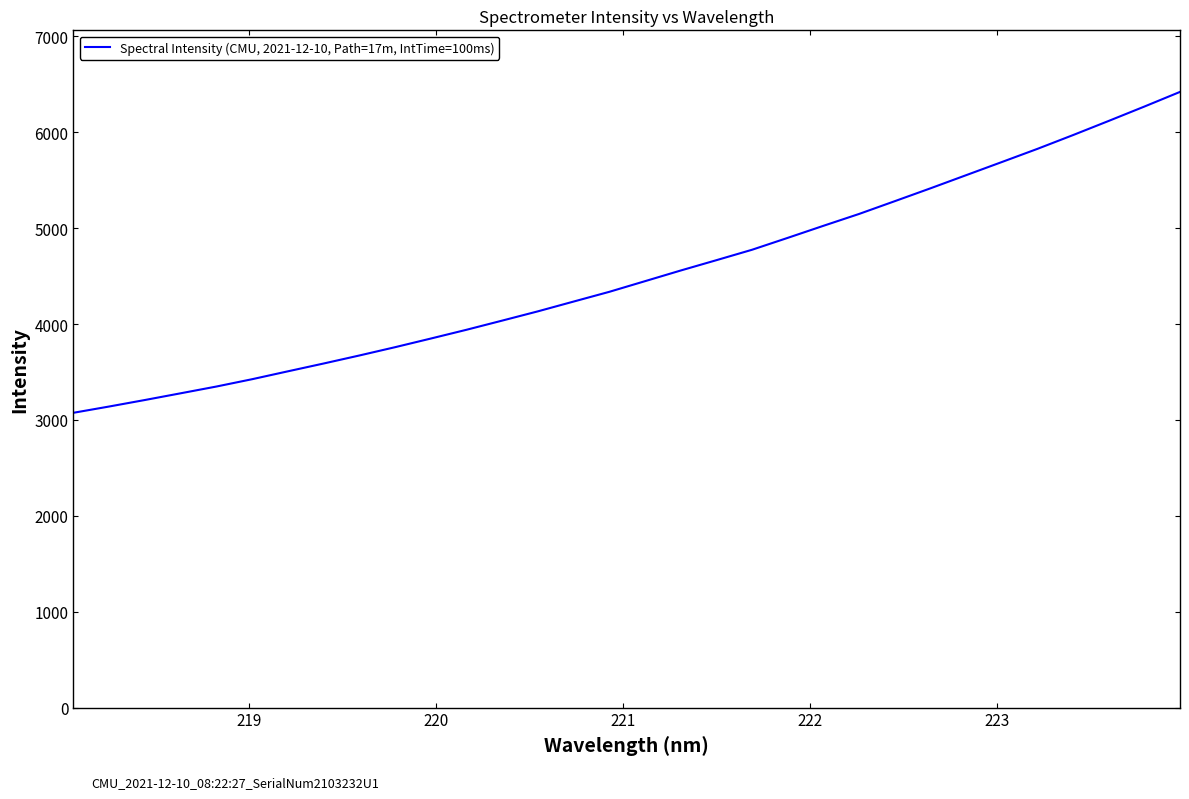

How many lines are shown in the chart?

1